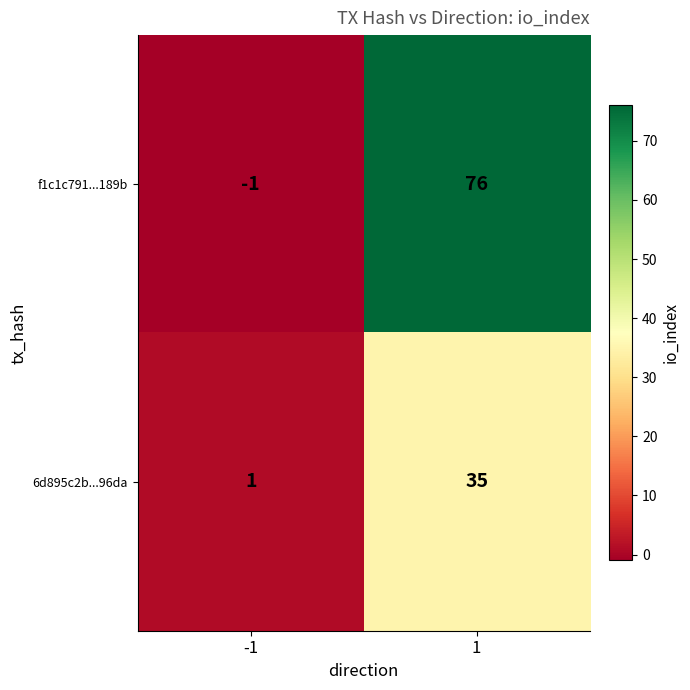

Which series has the largest total across all categories?

f1c1c791...189b